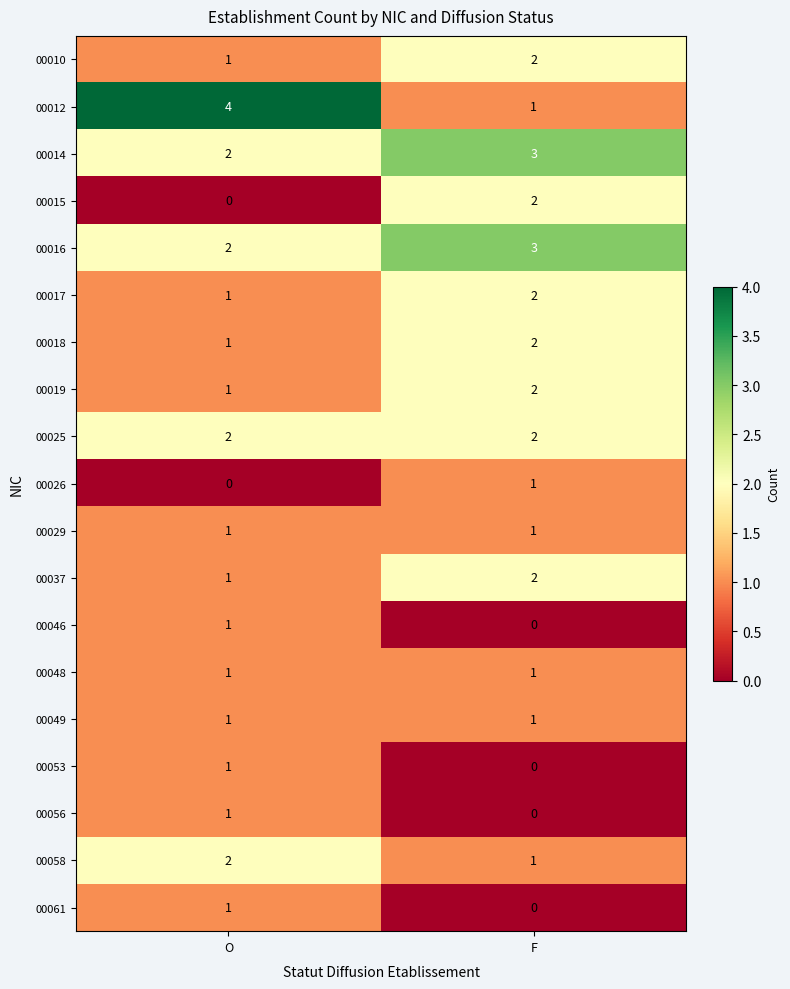

Which series has the widest spread of values?

00012